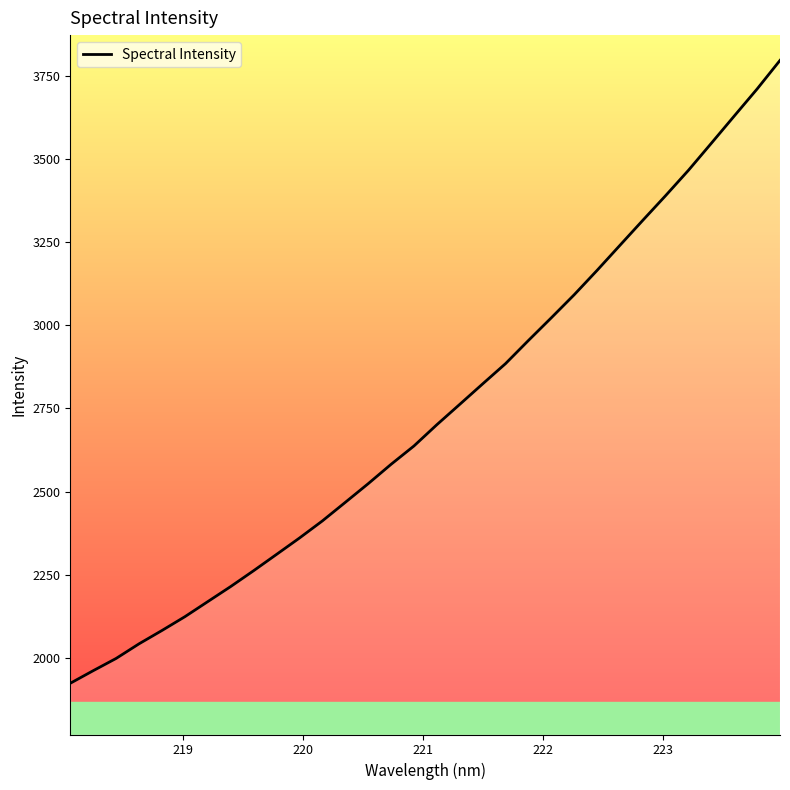

How many values exceed 2701?

16